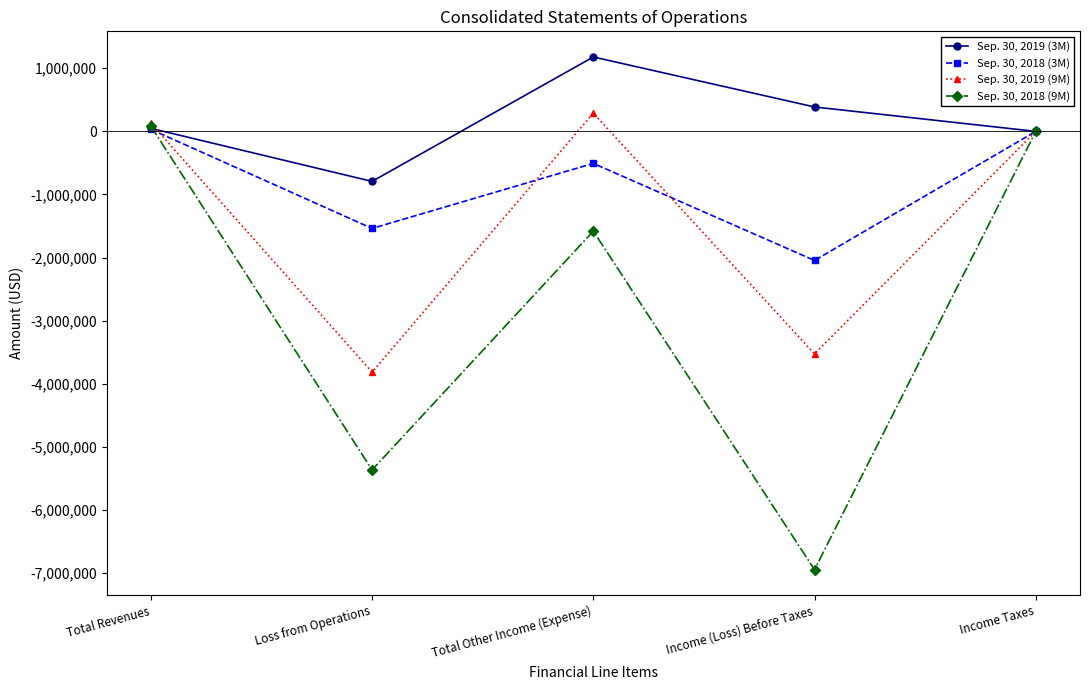

What is the greatest value displayed?

1179280